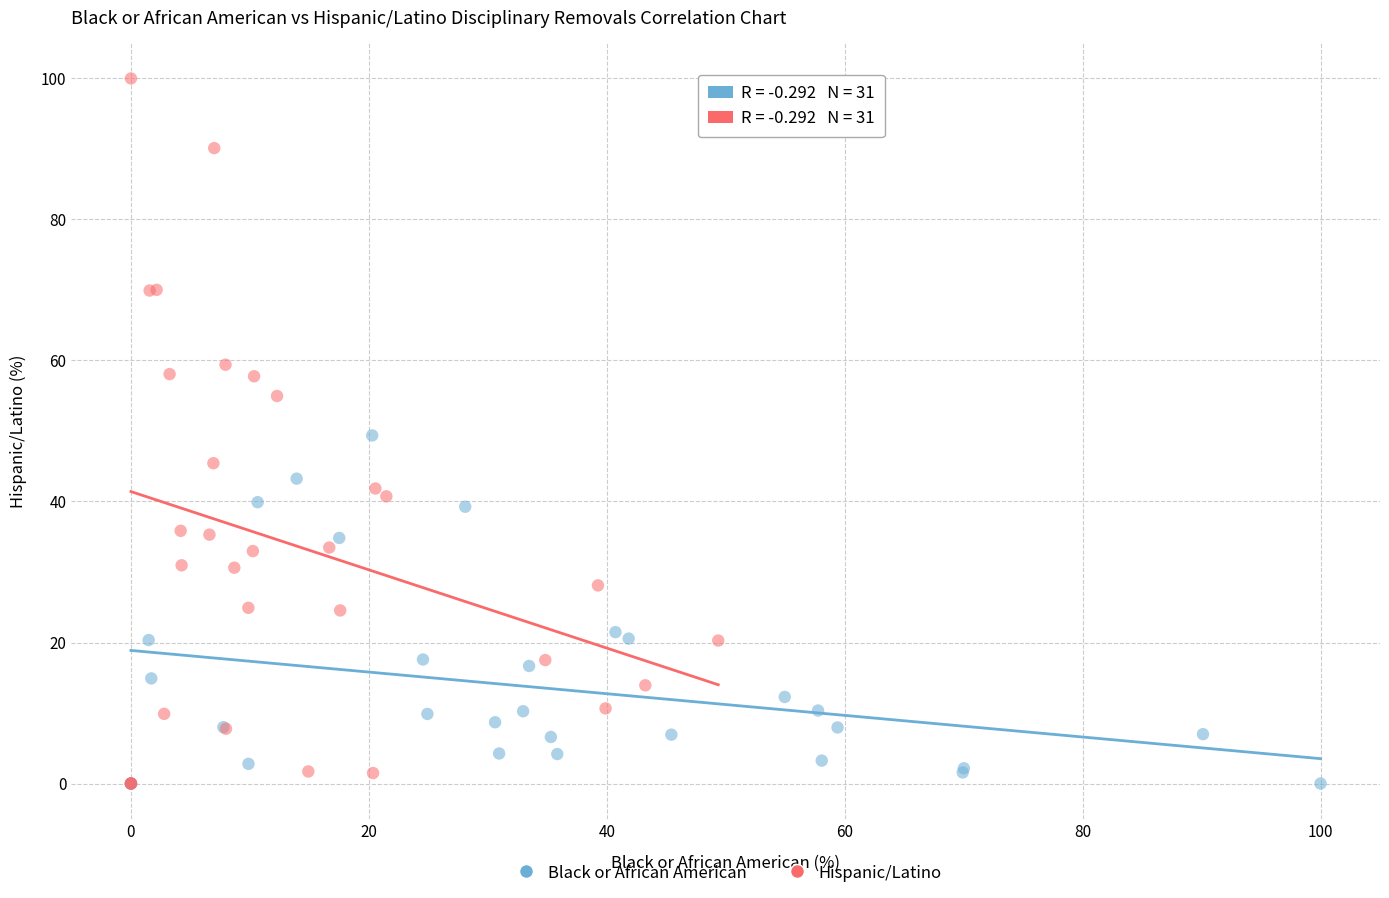

What are all the series names shown in the legend?

Black or African American, Hispanic/Latino